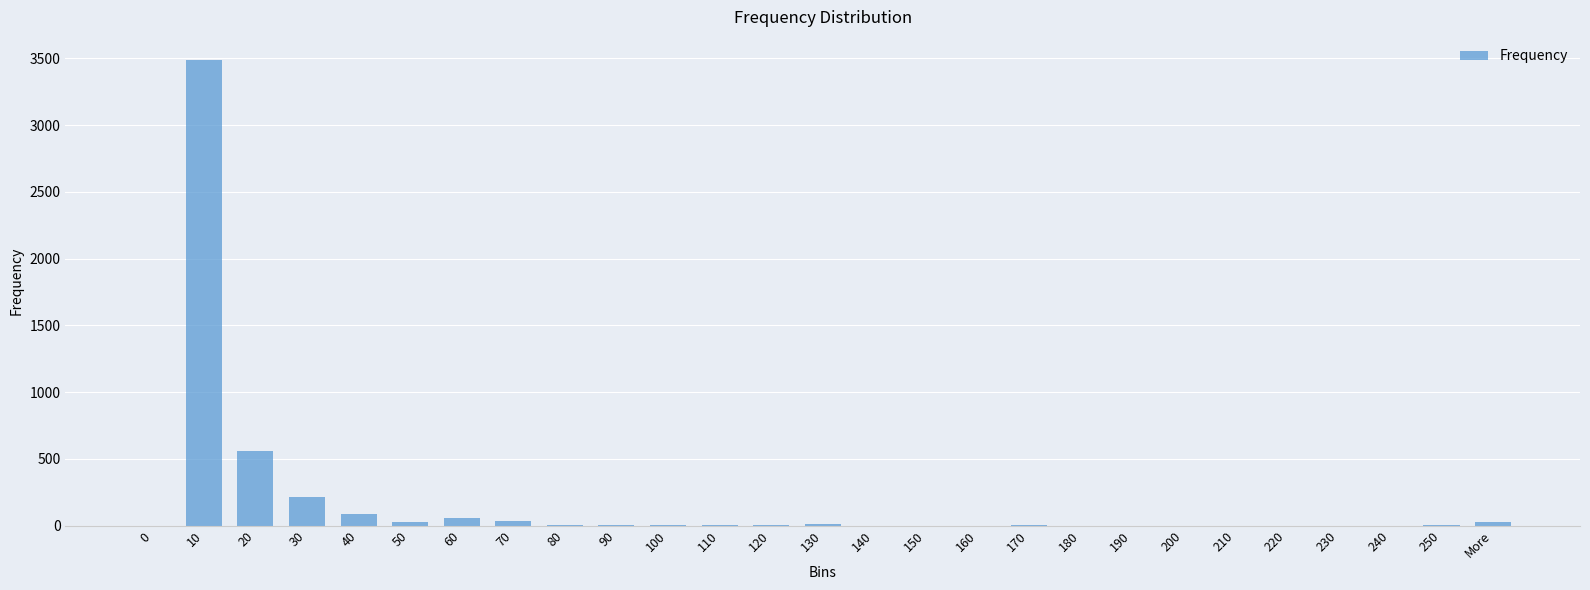

What is the sum of all values?

4536